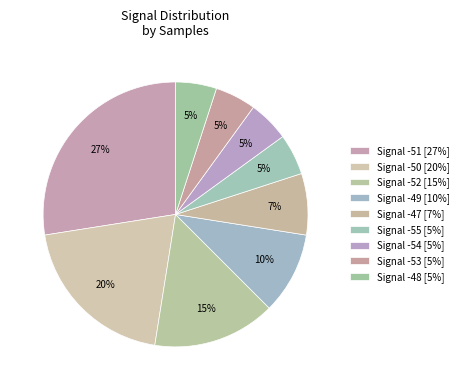

Count the number of slices in the pie.

9